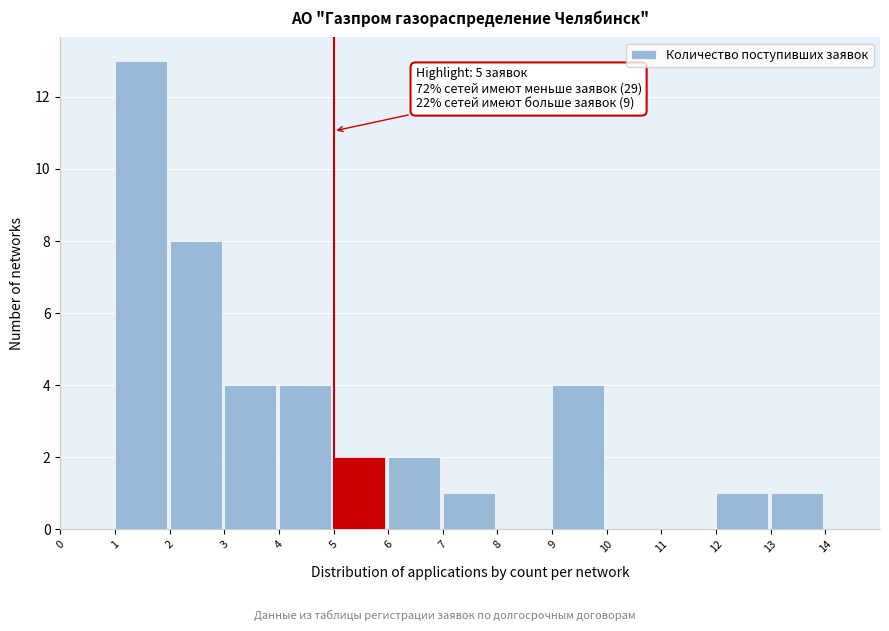

Which range on the x-axis has the tallest bar?

1 to 2